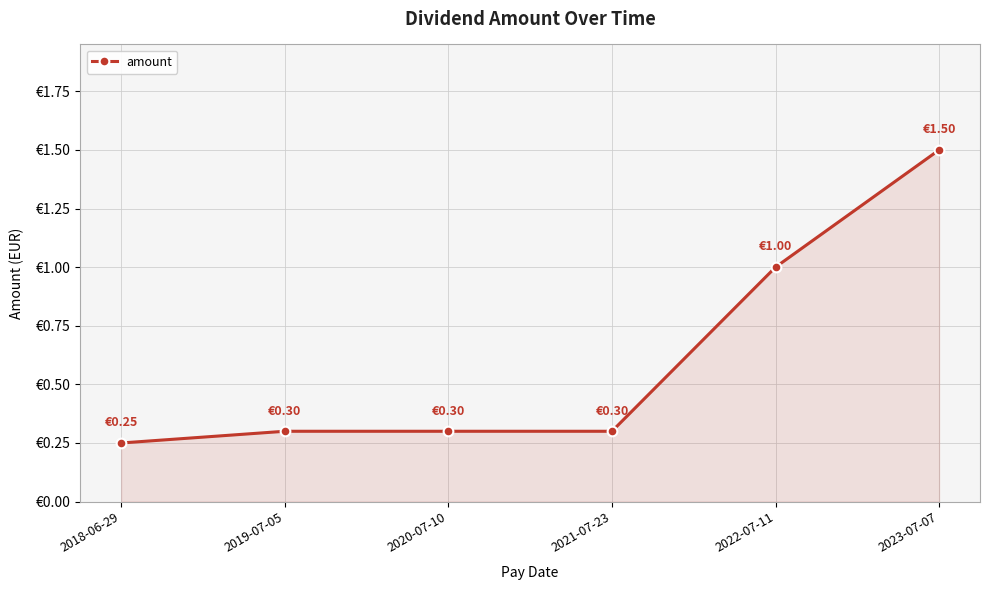

What position from the left is 2019-07-05?

2